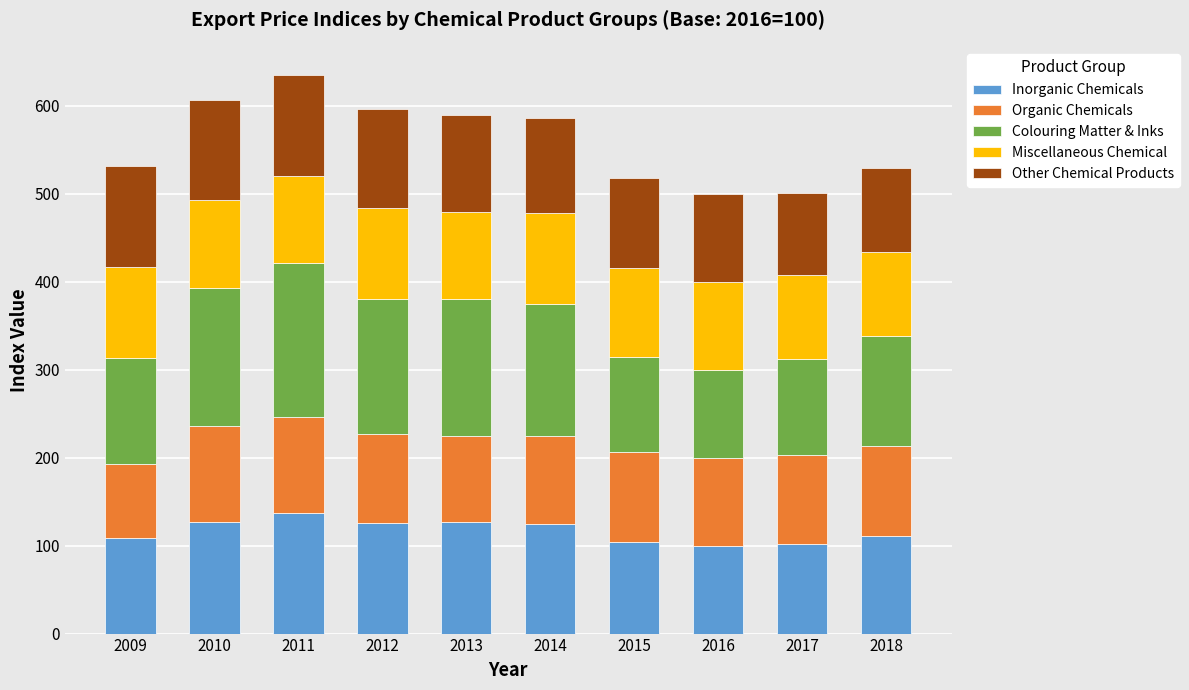

Is it true that Inorganic Chemicals equals 126.7 at 2013?

True